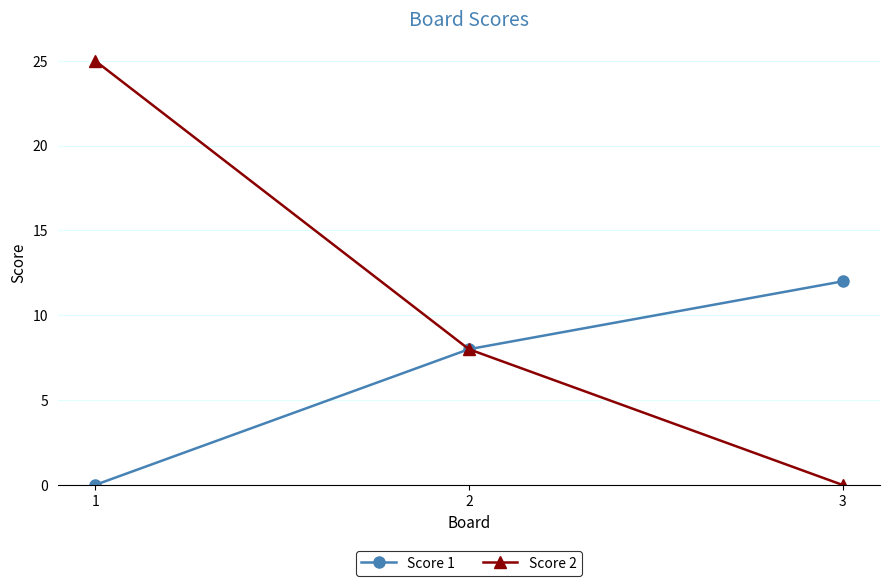

Rank the series at 3 from highest to lowest value.

Score 1, Score 2